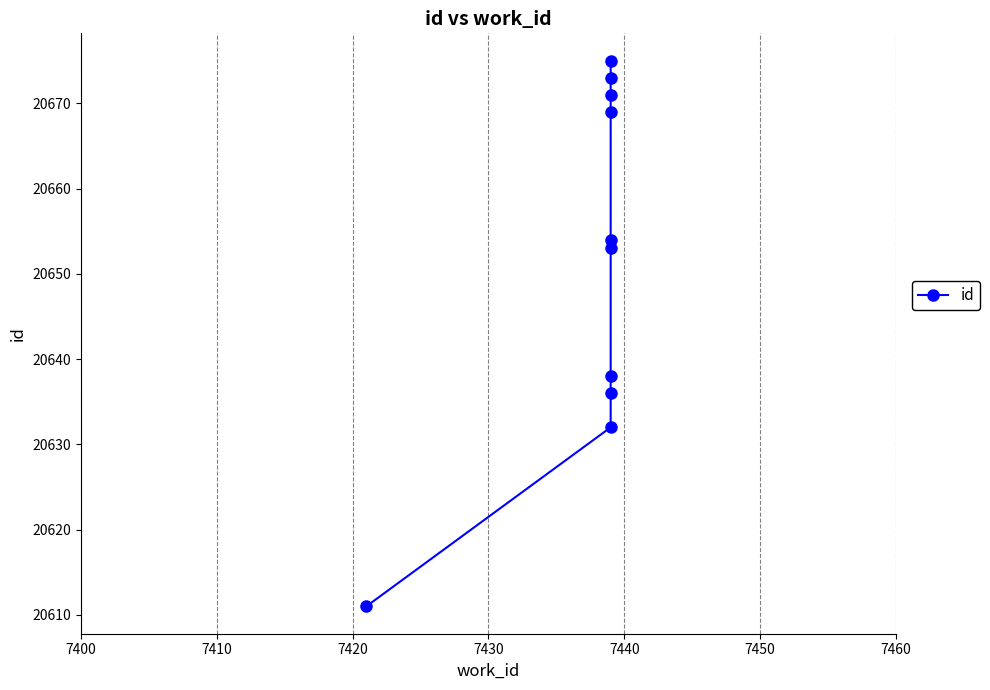

What is the average value?

20651